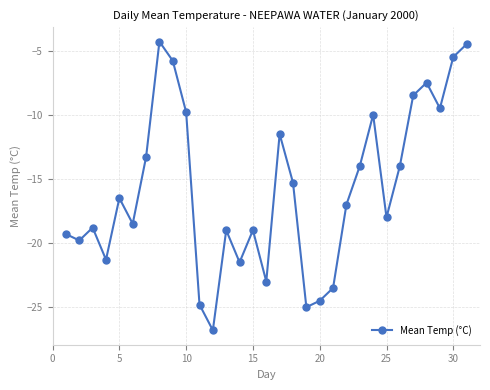

What is the difference between the maximum and second lowest values?

20.7